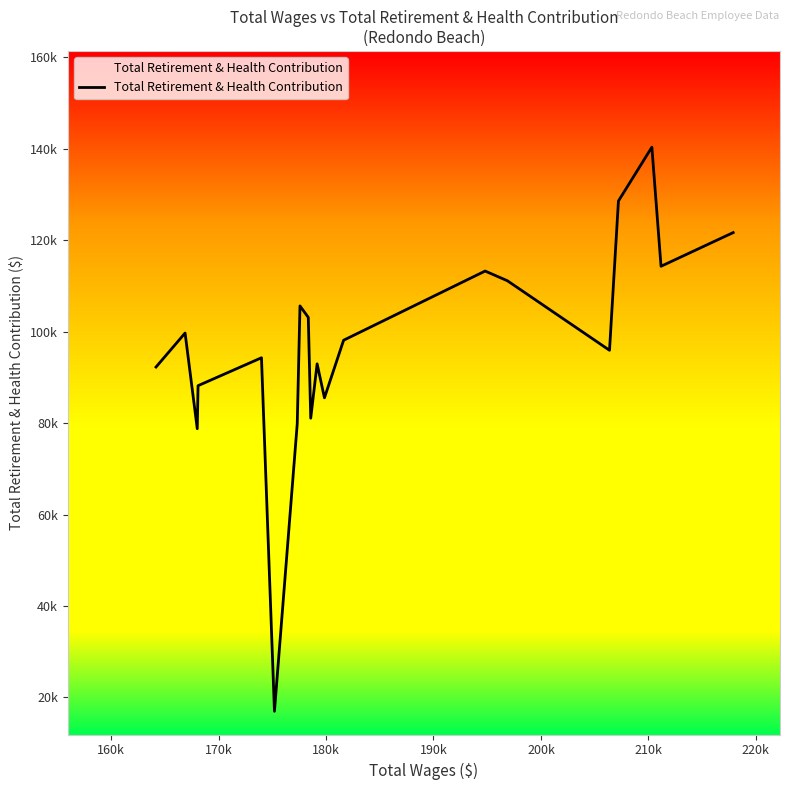

What is the difference between the maximum and minimum values?

123421